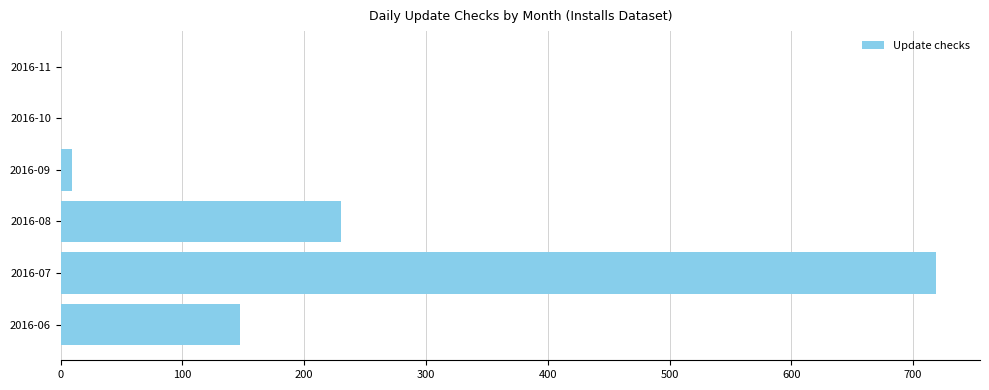

What is the change in value from 2016-06 to 2016-11?

-147